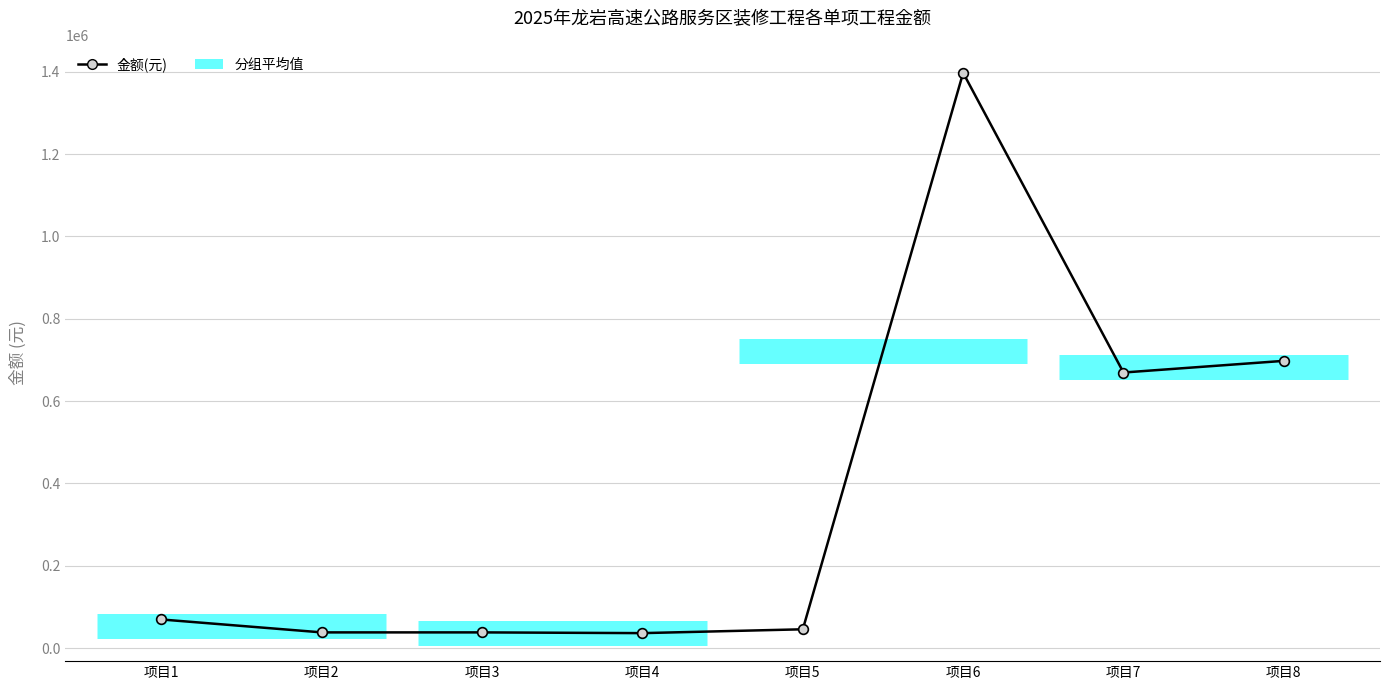

The chart shows a value of 38306 at 项目2. True or false?

True